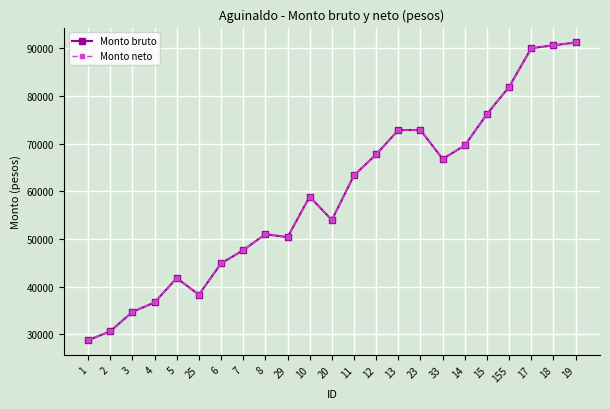

Does the chart have visible grid lines?

Yes